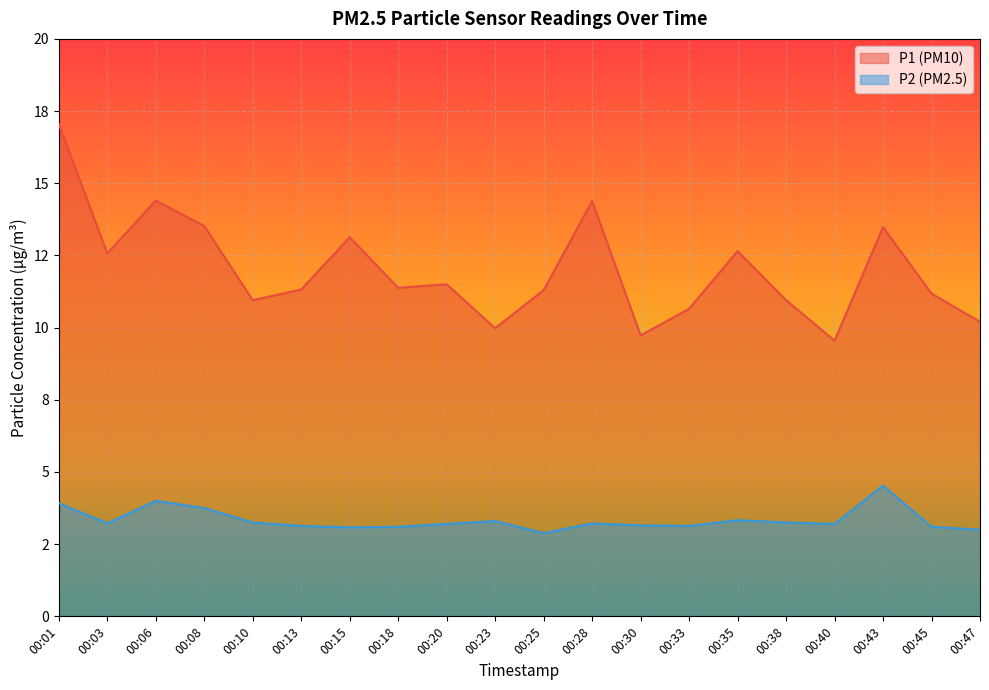

List the series in order of their peak value, highest first.

P1, P2